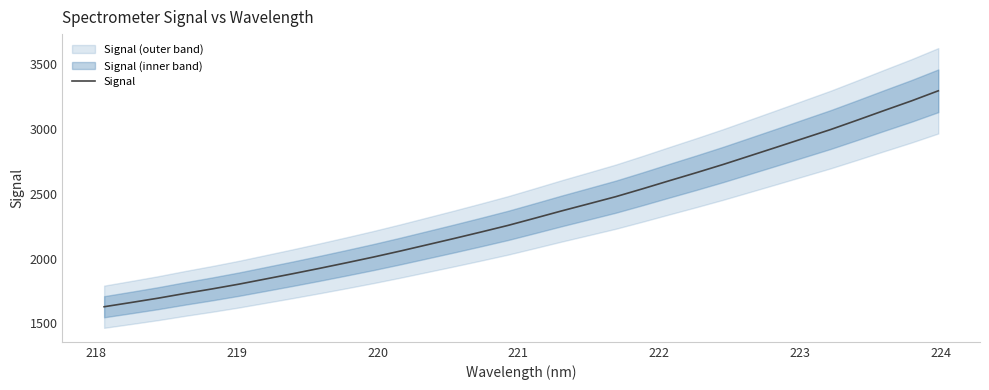

What is the average value?

2347.5